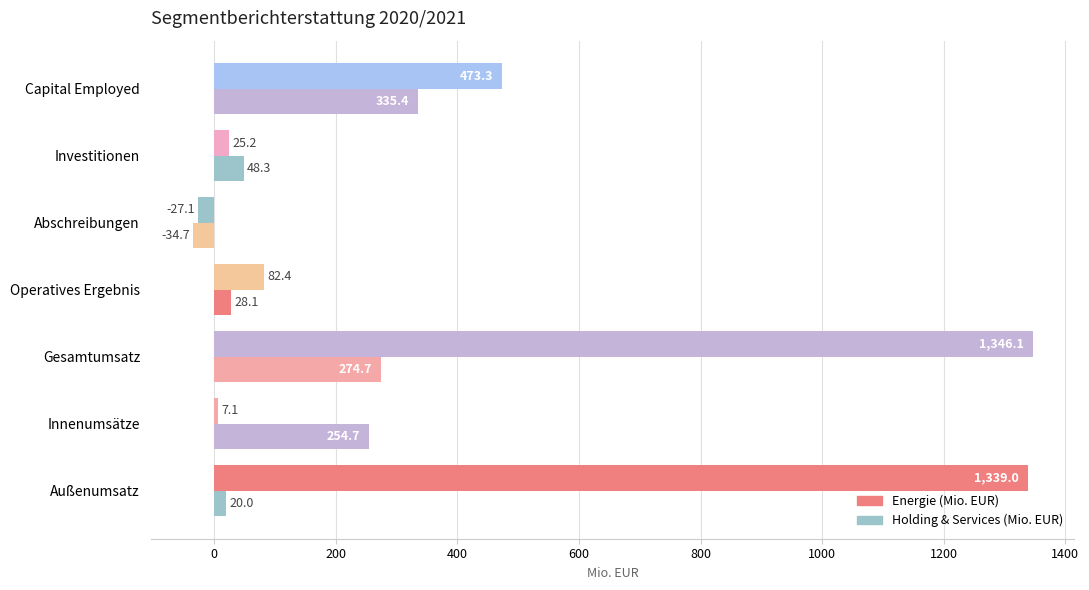

What is the difference between the maximum and second lowest values in the Holding & Services (Mio. EUR) series?

315.4